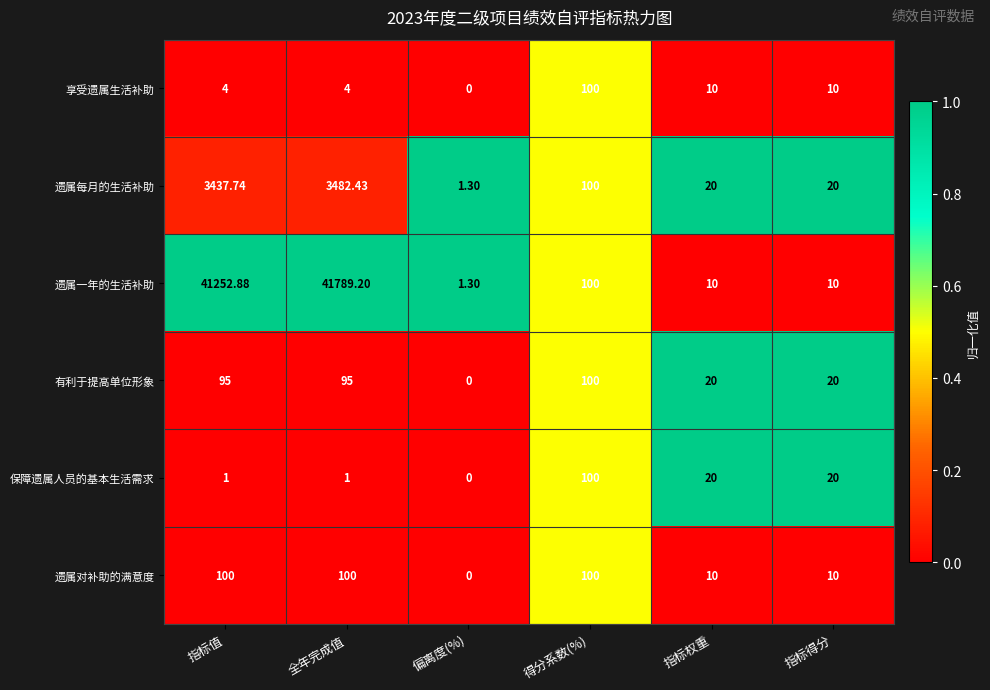

At which label does 享受遗属生活补助 reach its peak?

得分系数(%)